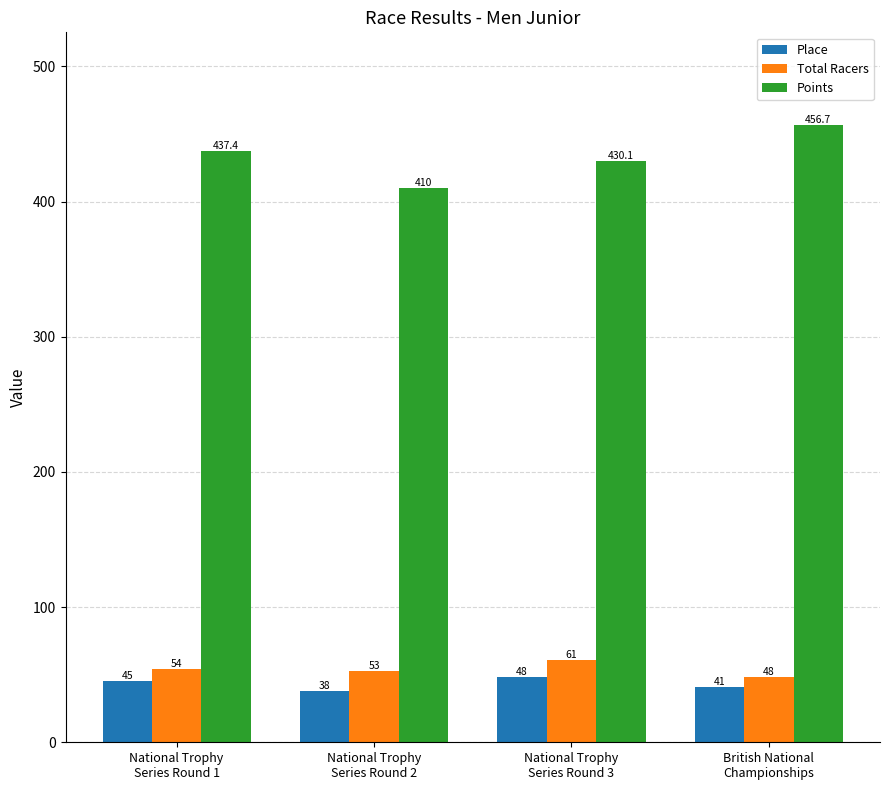

What is the maximum value for Place?

48.0